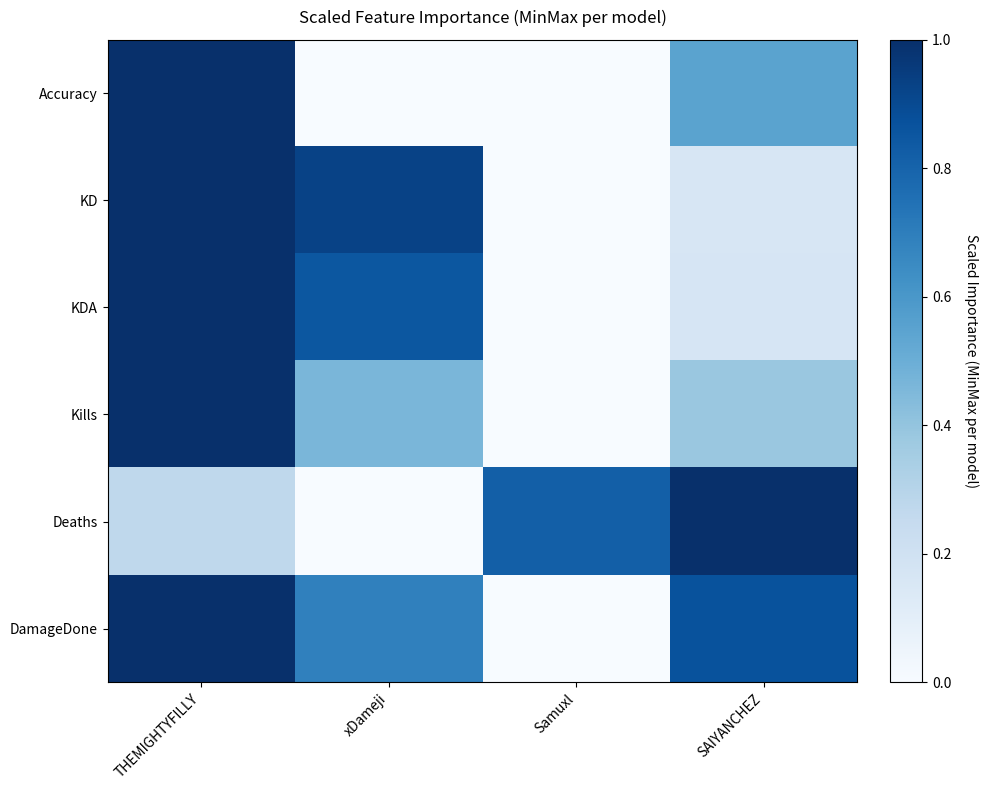

Count the number of data series in this chart.

6